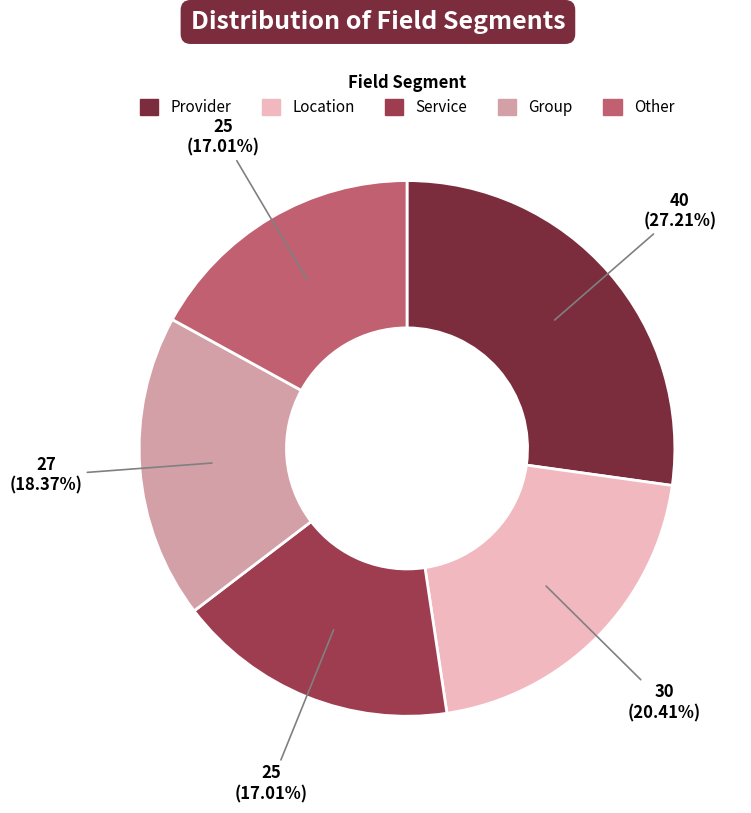

To the nearest percent, what percentage of the pie is Location?

20%